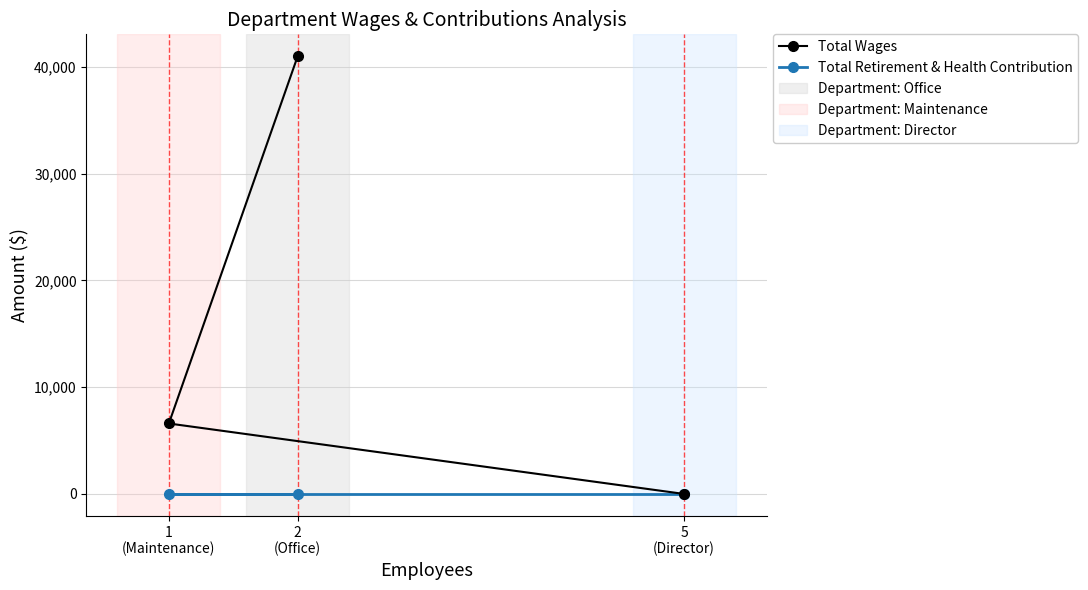

Count the number of categories in the chart.

3